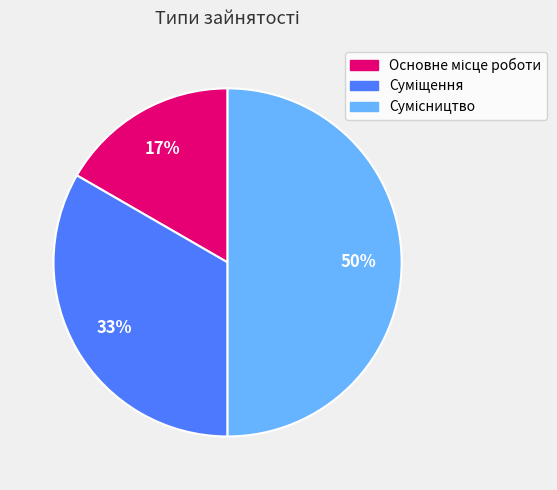

How many segments does this pie chart have?

3